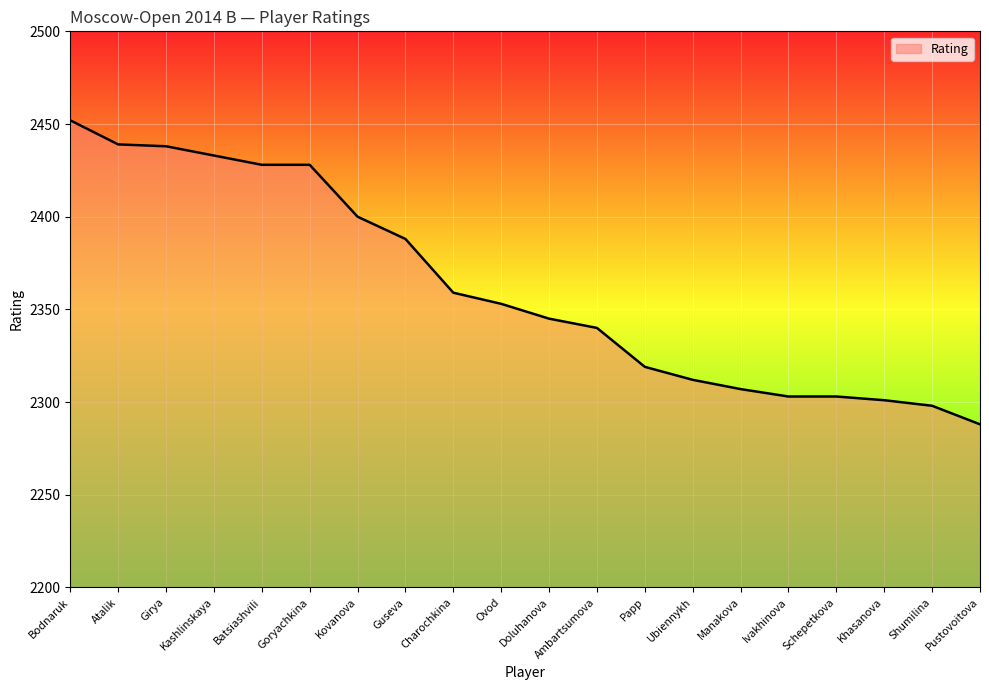

What is the change in value from Kashlinskaya to Ambartsumova?

-93